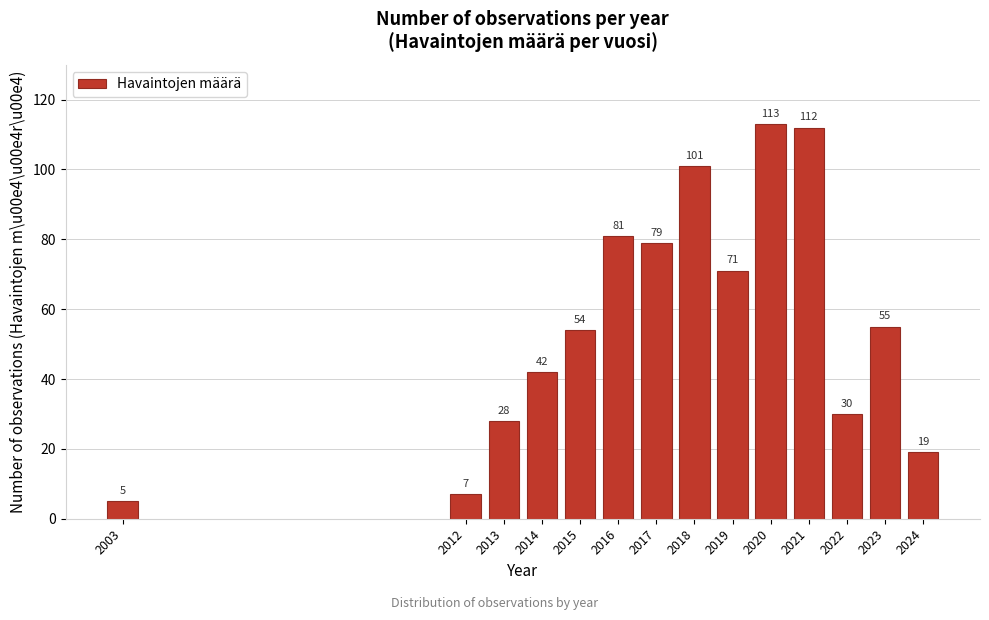

Reading left to right, list all the values displayed in this chart.

5	7	28	42	54	81	79	101	71	113	112	30	55	19